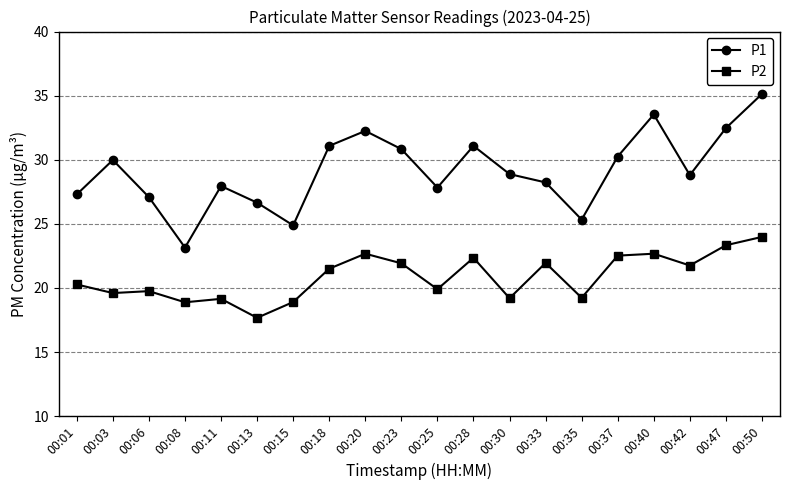

Which series has the largest total across all categories?

P1